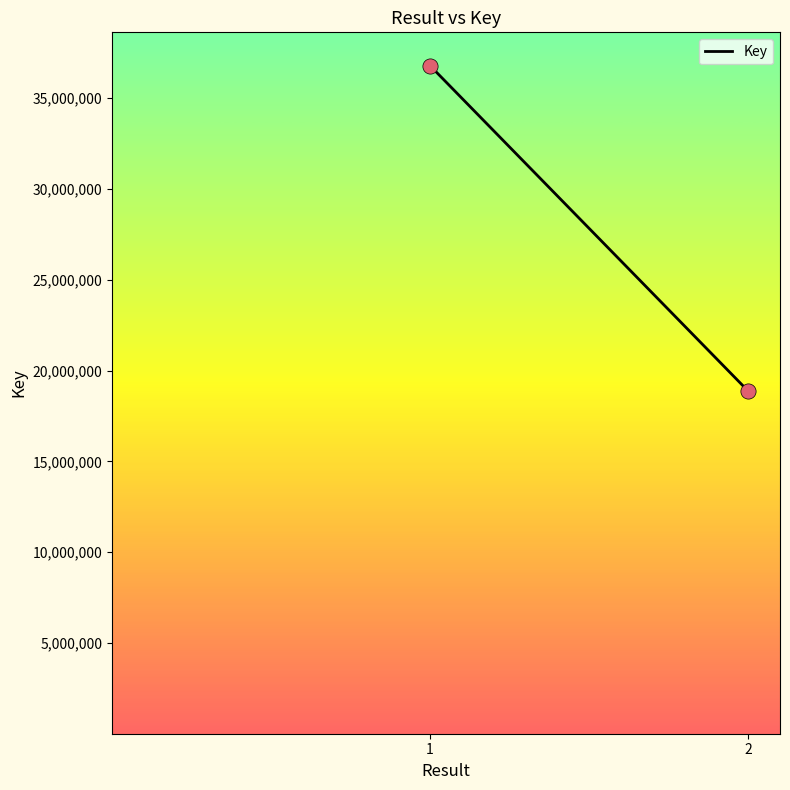

What is the average Y value?

27827174